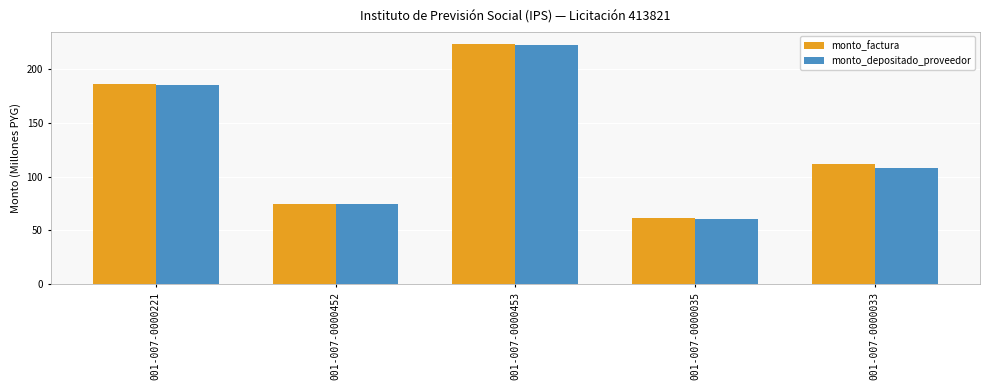

Count the number of data series in this chart.

2